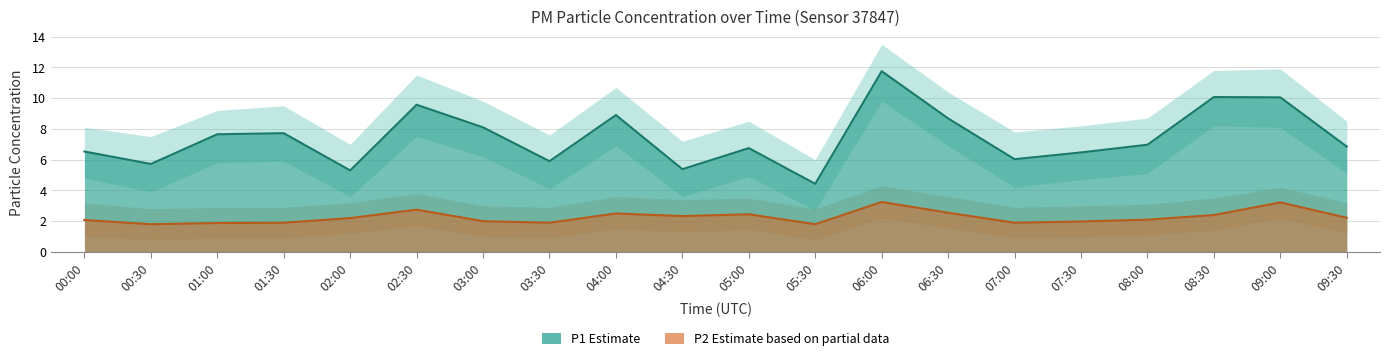

Between 02:30 and 03:30, which series saw the biggest shift?

P1_upper